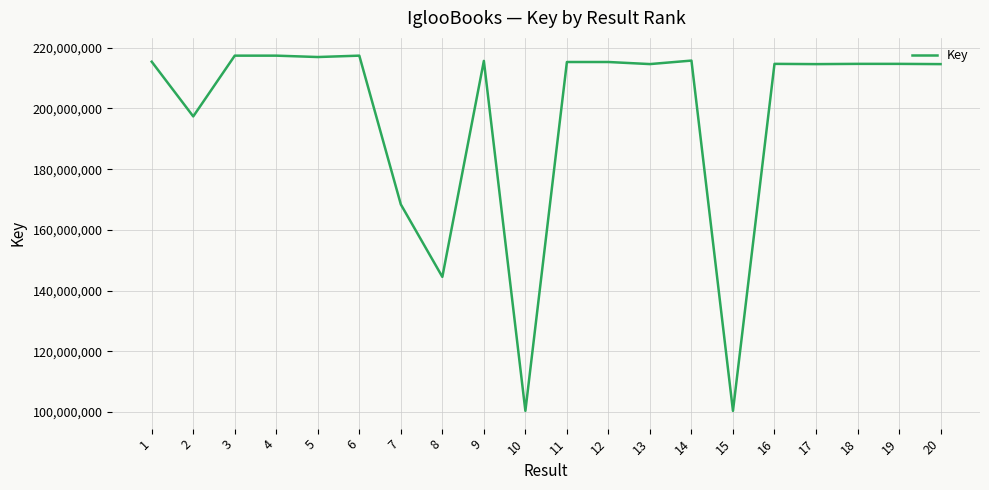

How many lines are shown in the chart?

1